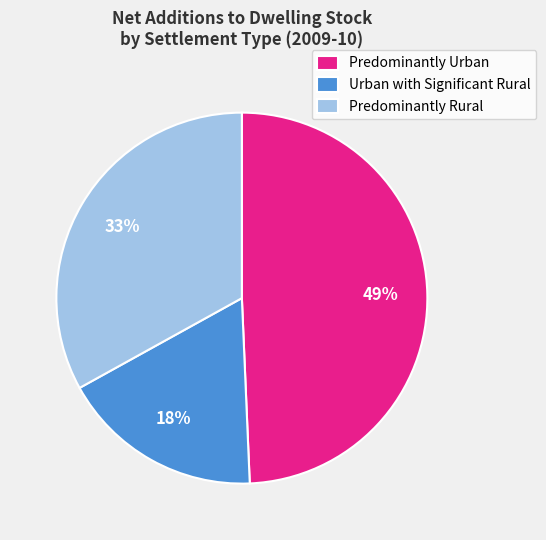

Combined, do Urban with Significant Rural and Predominantly Rural account for over 50%?

Yes